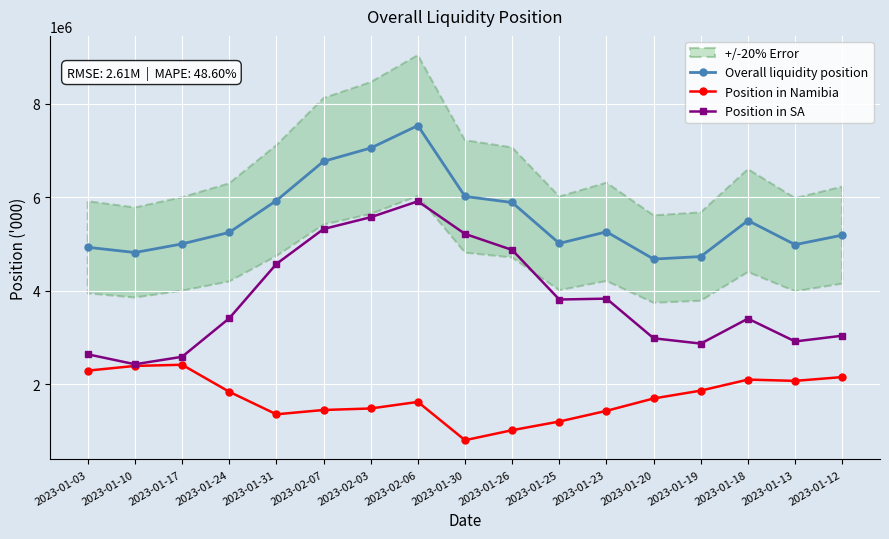

How many data points in Position in SA are less than 3406977?

8